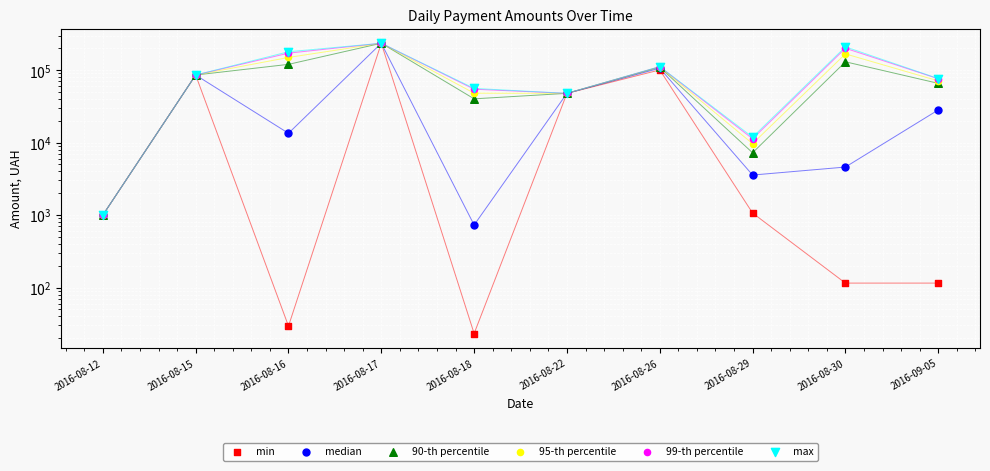

What is the total value across all series at 2016-08-18?

199513.4